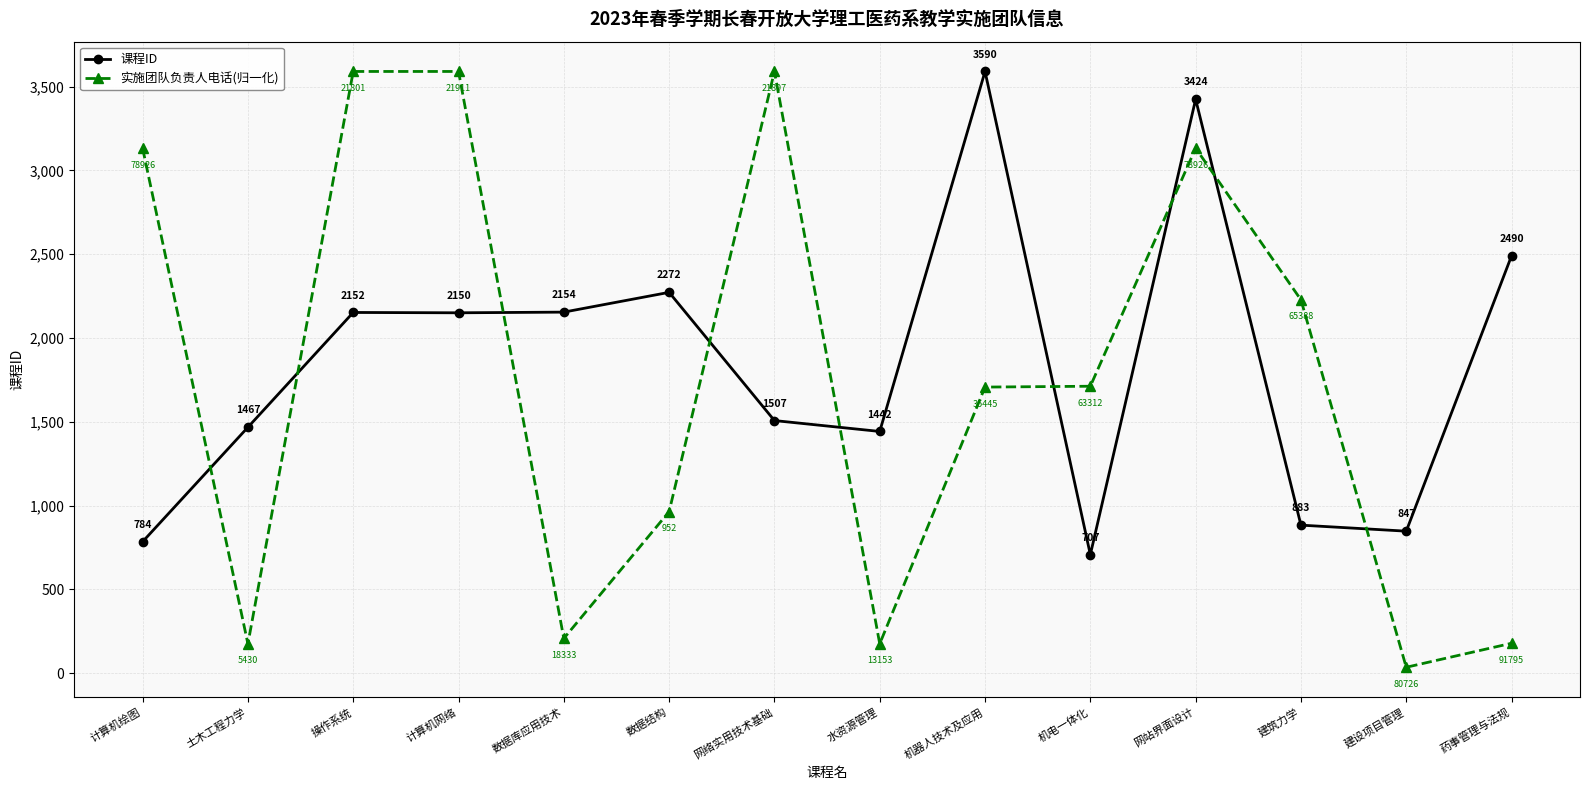

In 实施团队负责人电话(归一化), how many points are higher than both neighbors (excluding endpoints)?

3